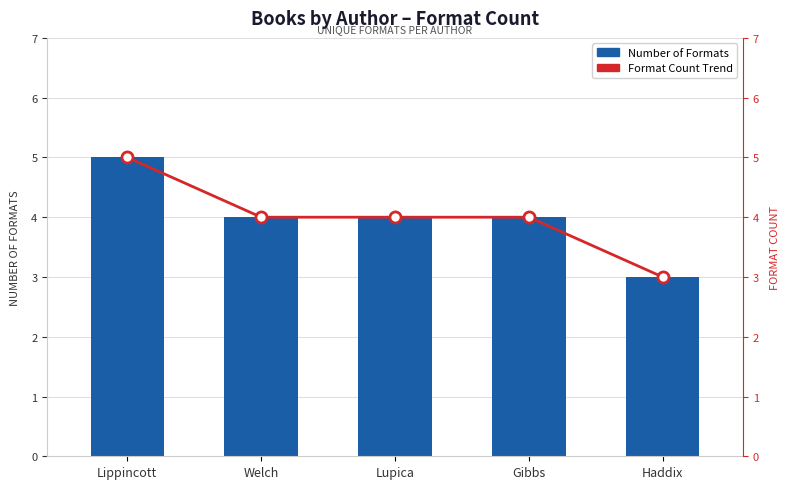

Which category has the lowest value in the Format Count Trend series?

Haddix